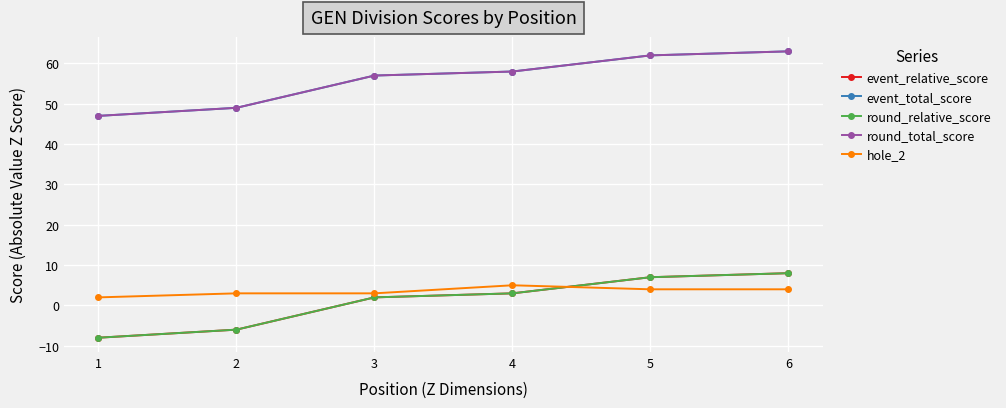

Does the chart have visible grid lines?

Yes